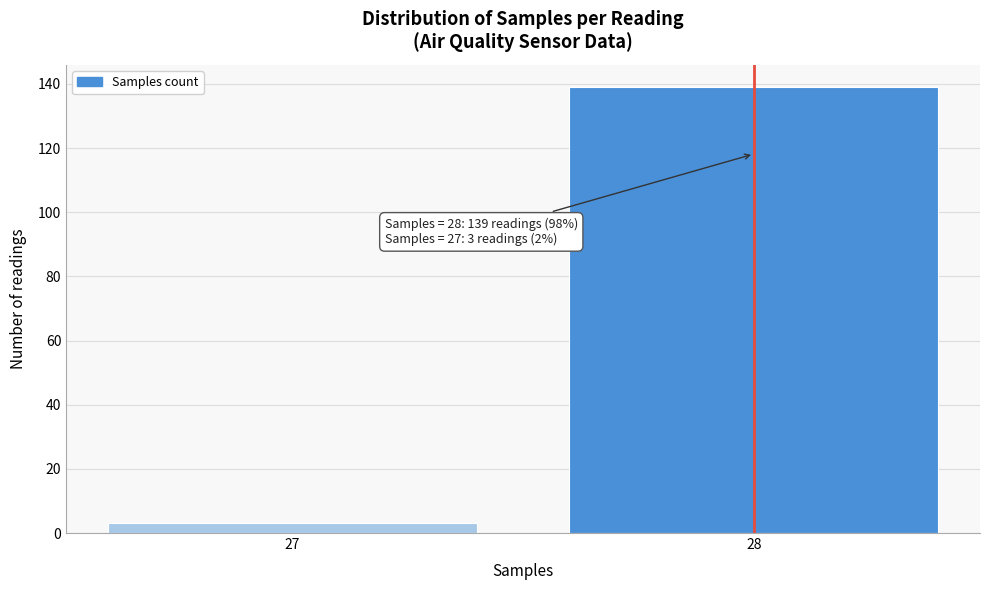

Reading left to right, transcribe all the data shown in this chart.

27=3	28=139